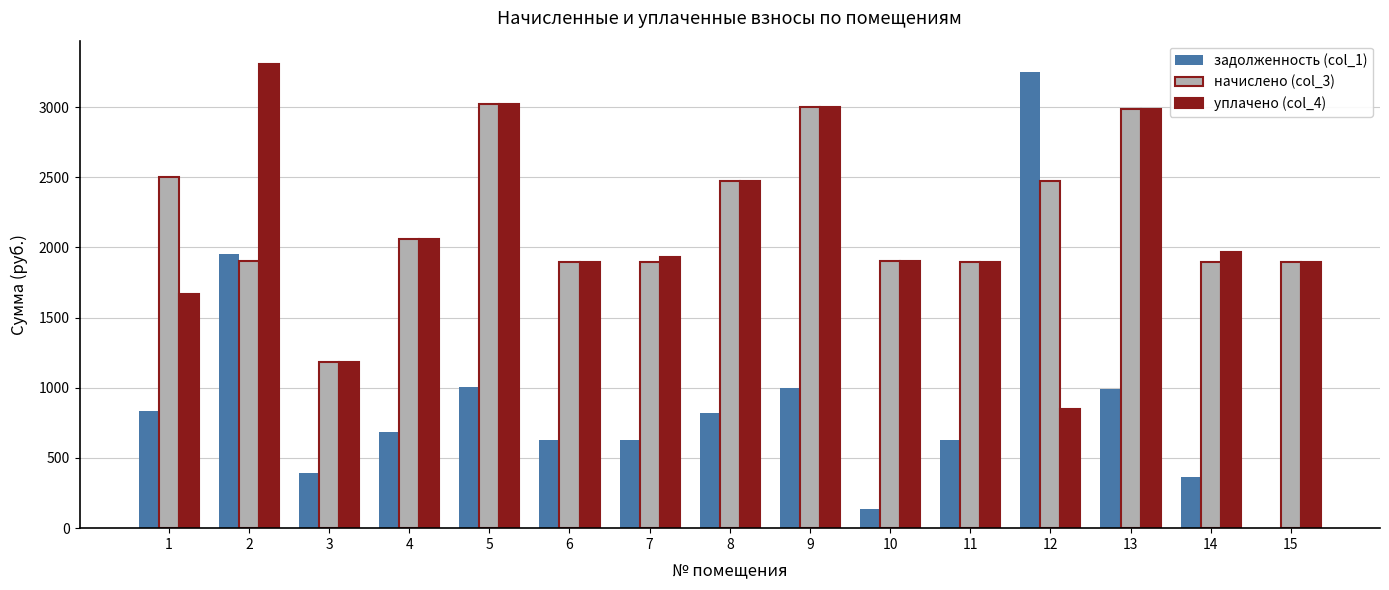

What is the total value across all series at 9?

7007.4